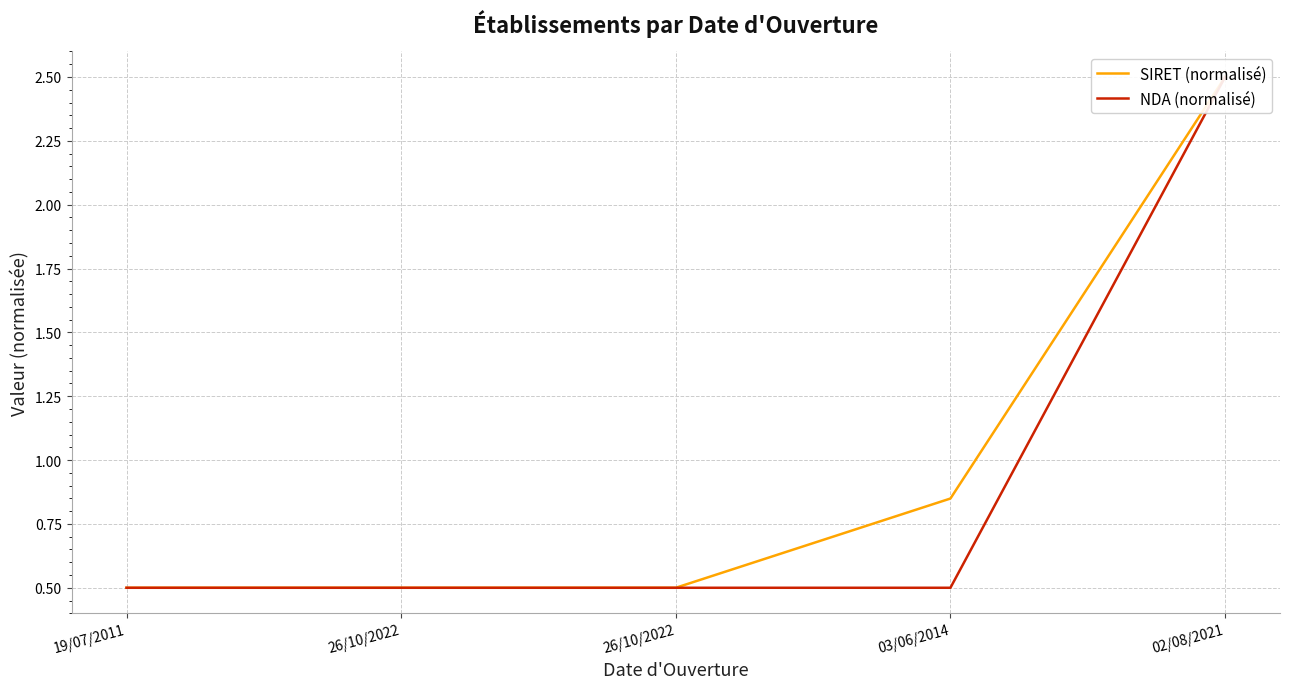

How many data points does each series have?

5